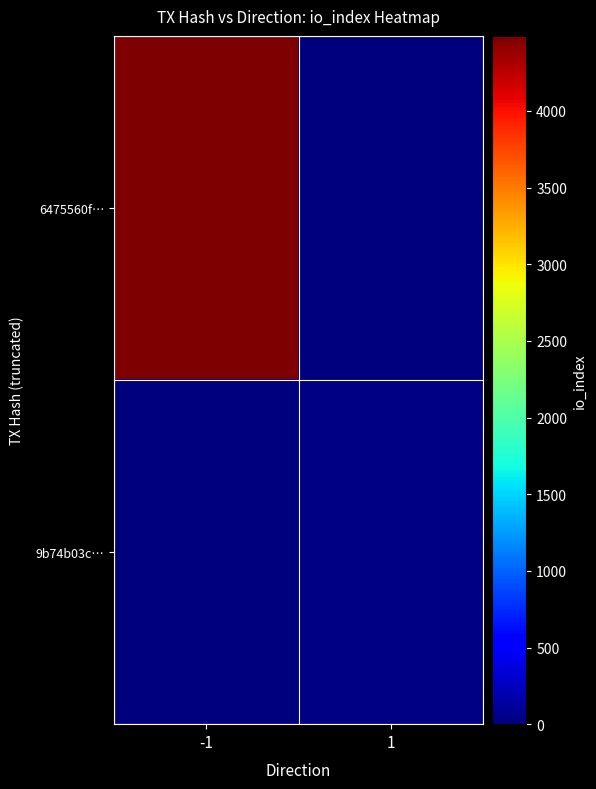

At -1, list the series in order from smallest to largest.

9b74b03c…, 6475560f…